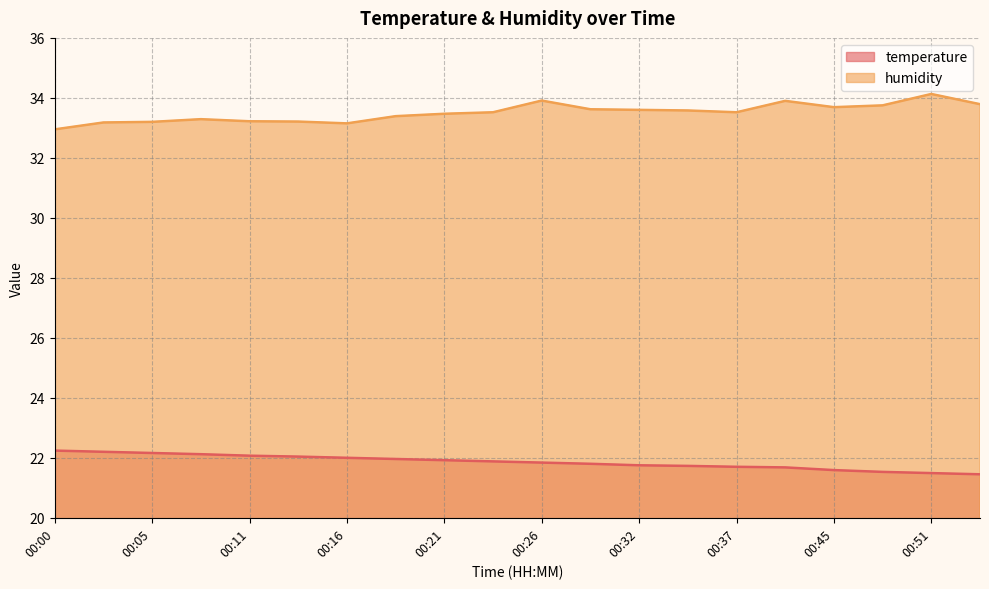

True or false: humidity and temperature intersect in this chart.

False